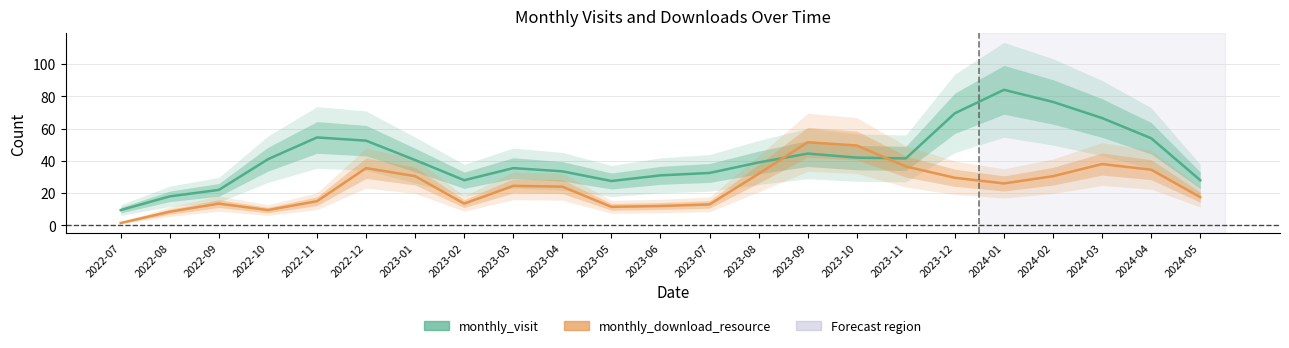

Does the chart have visible grid lines?

Yes